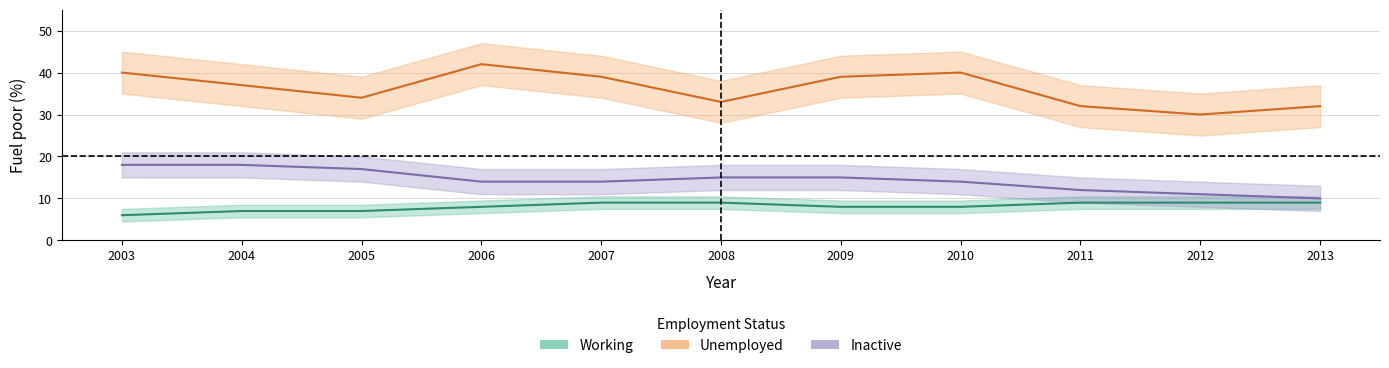

True or false: Unemployed_fuel_poor_pct and Working_fuel_poor_pct intersect in this chart.

False